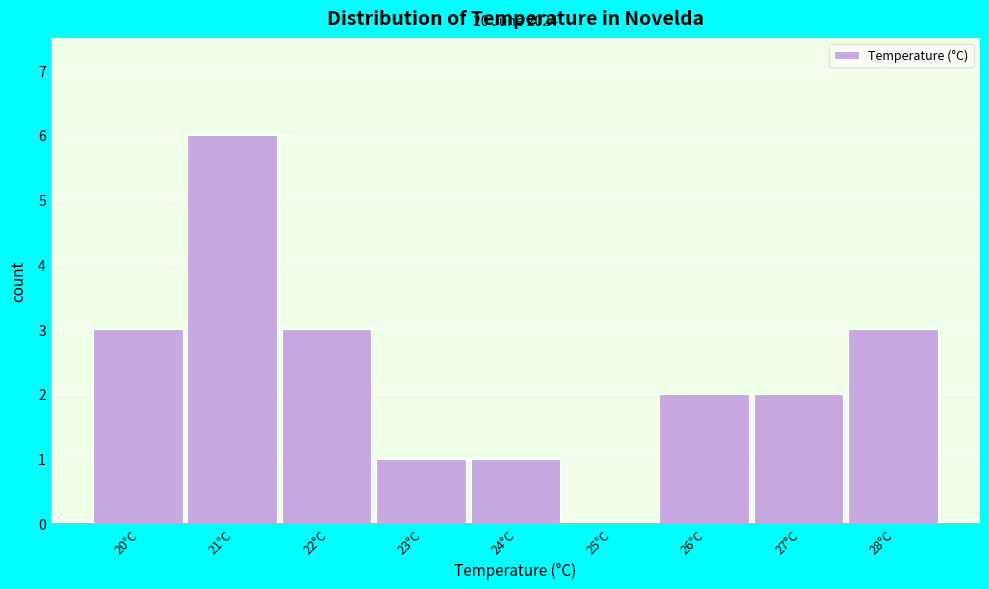

Reading left to right, list all the values displayed in this chart.

20°C=3	21°C=6	22°C=3	23°C=1	24°C=1	25°C=0	26°C=2	27°C=2	28°C=3